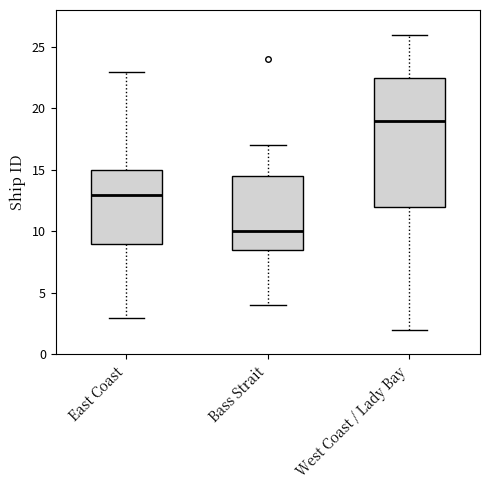

Comparing the boxes themselves (not the whiskers), which one is the tallest?

West Coast / Lady Bay